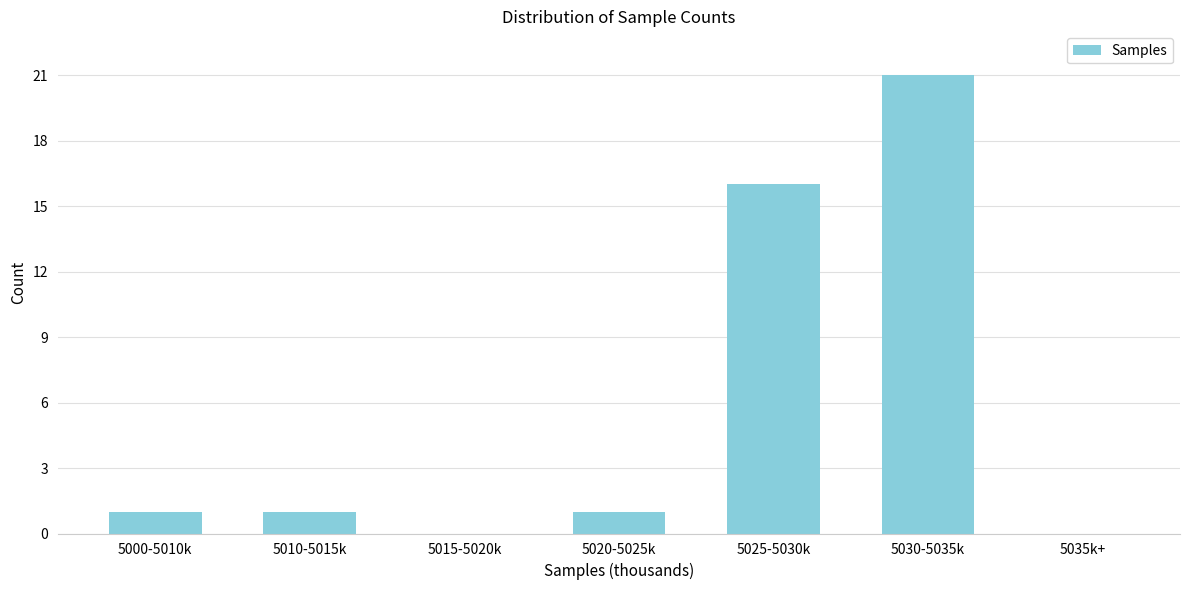

Reading right to left, what are all the values shown in this chart?

5035k+=0	5030-5035k=21	5025-5030k=16	5020-5025k=1	5015-5020k=0	5010-5015k=1	5000-5010k=1